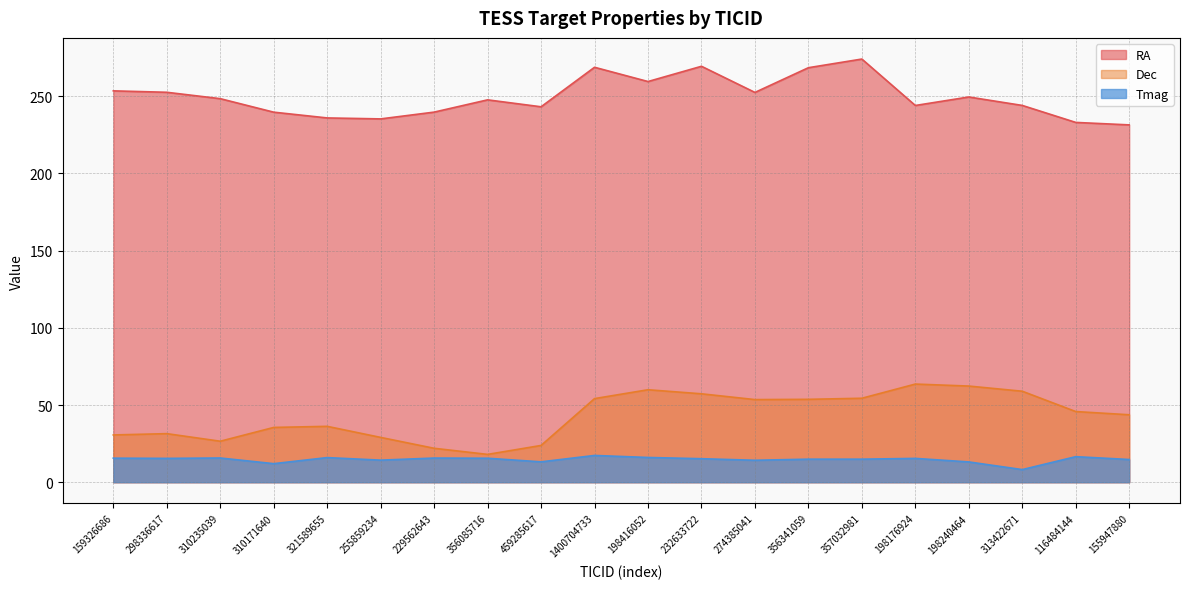

At which label does Dec first exceed 45?

1400704733